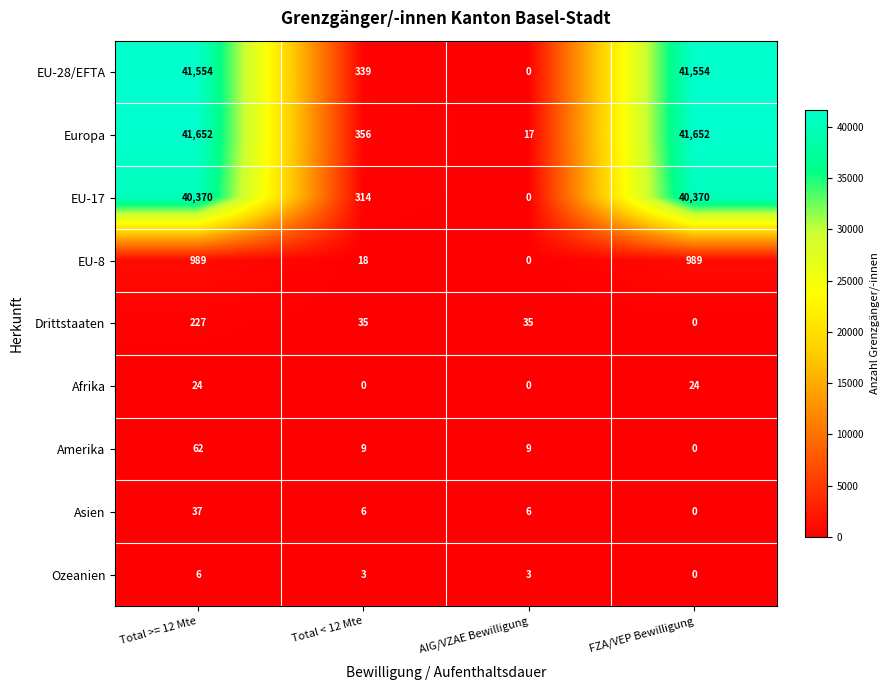

What is the average value of the EU-8 series?

499